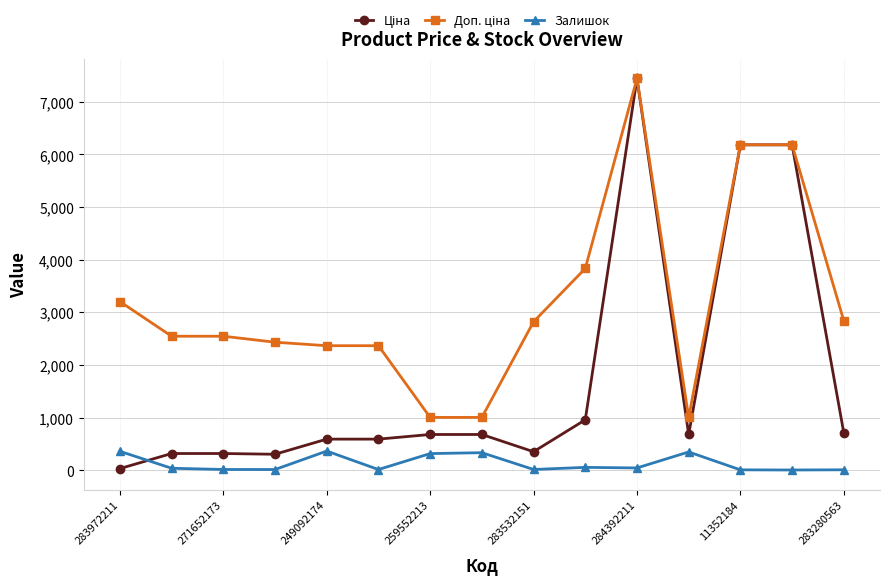

What is the maximum value shown in the chart?

7444.6